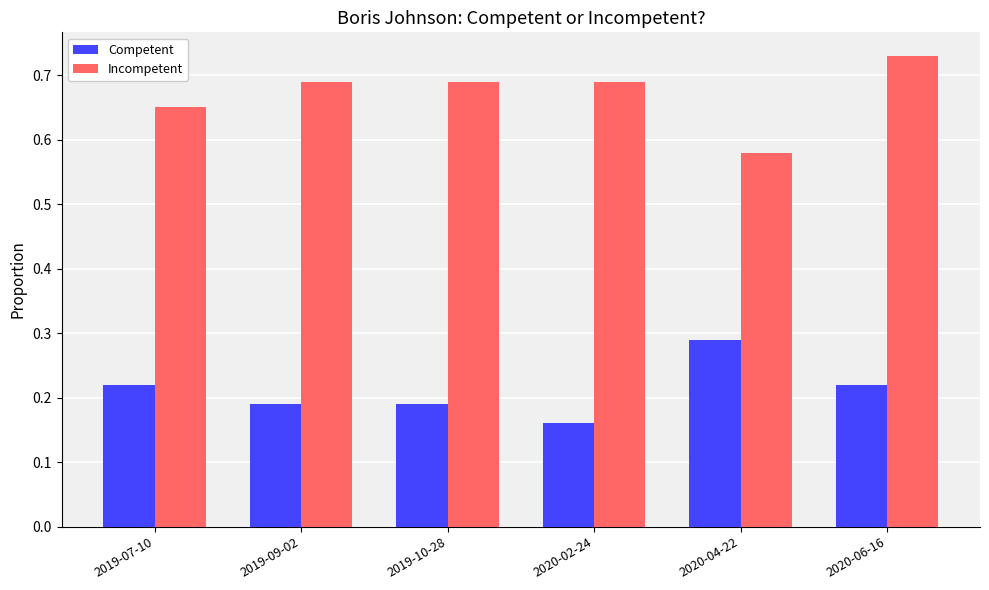

What is the label of the 4th bar from the left?

2020-02-24